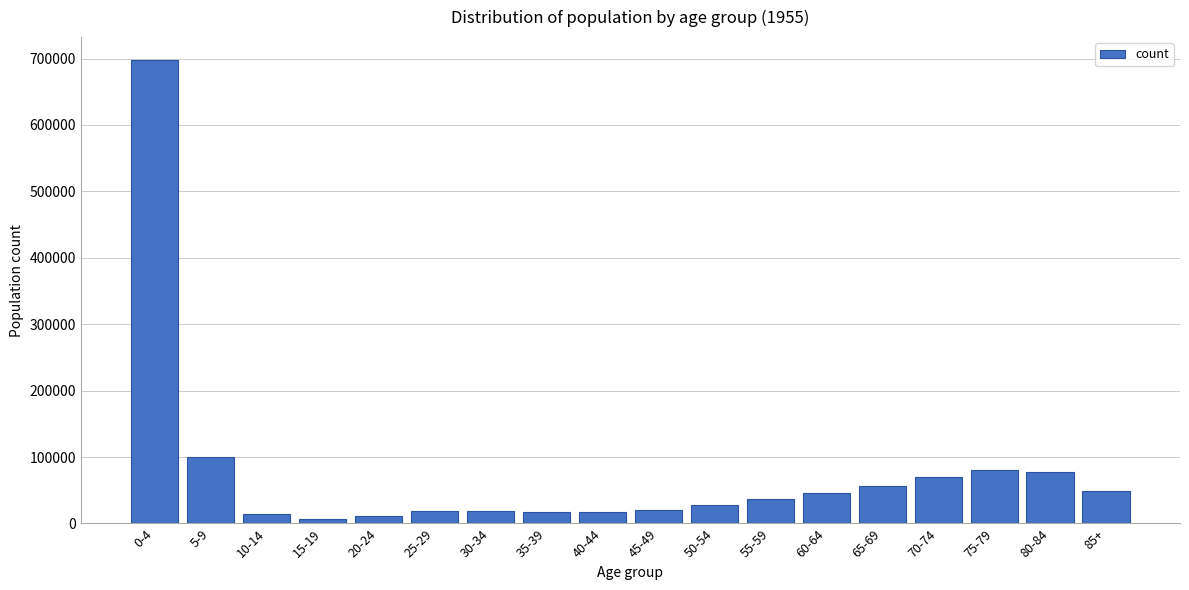

What is the label of the 12th bar from the left?

55-59